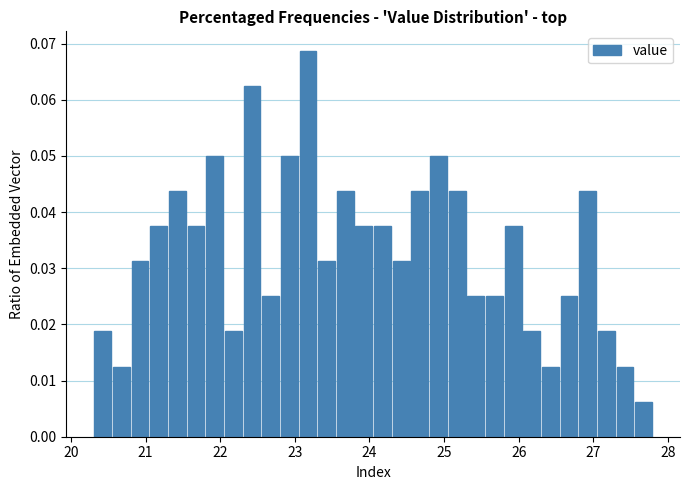

Around what value on the x-axis is the tallest bar? Give the approximate position of its centre, as read against the axis.

23.2